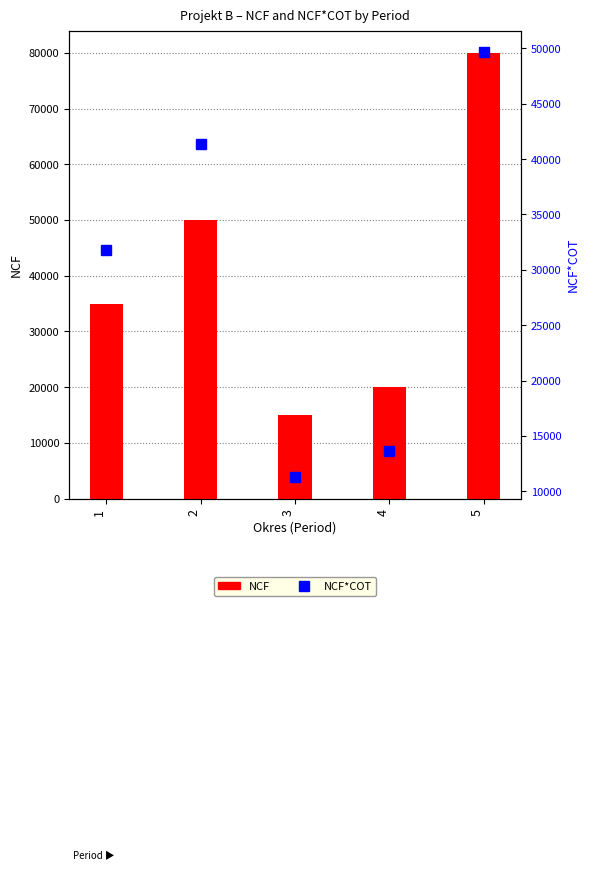

How many categories are shown in the chart?

5